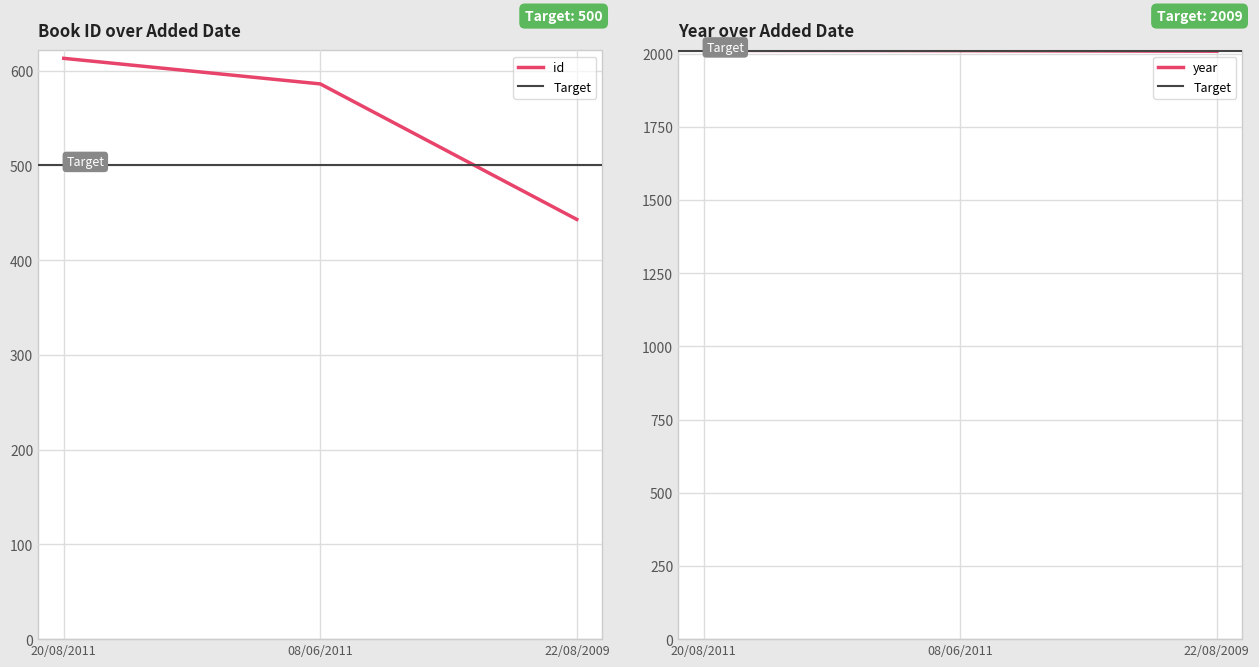

Does the chart display data point markers on the line(s)?

No